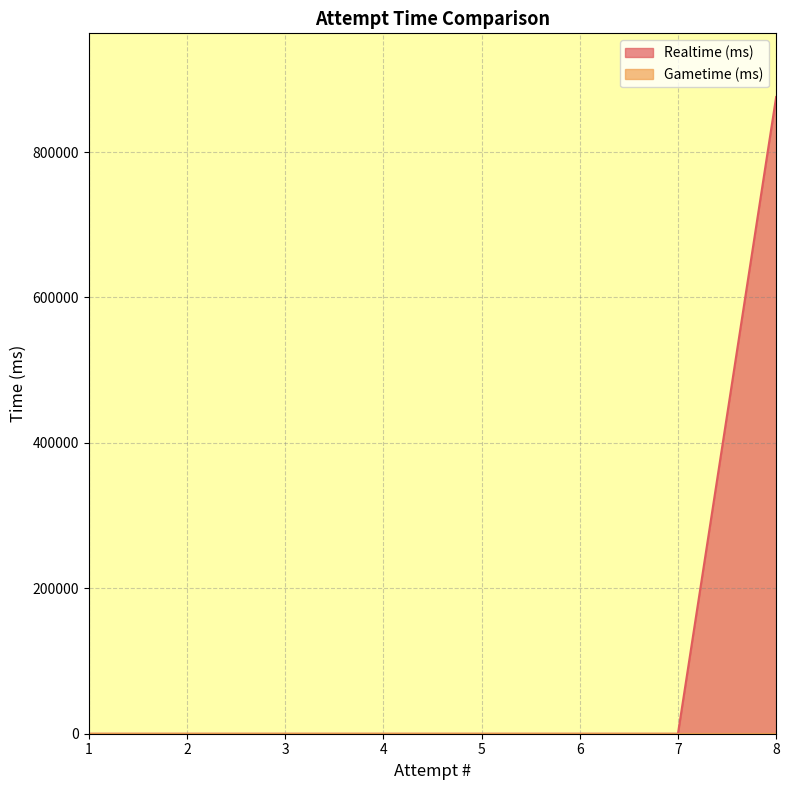

List the labels in order of value, largest first.

8, 7, 6, 5, 4, 3, 2, 1